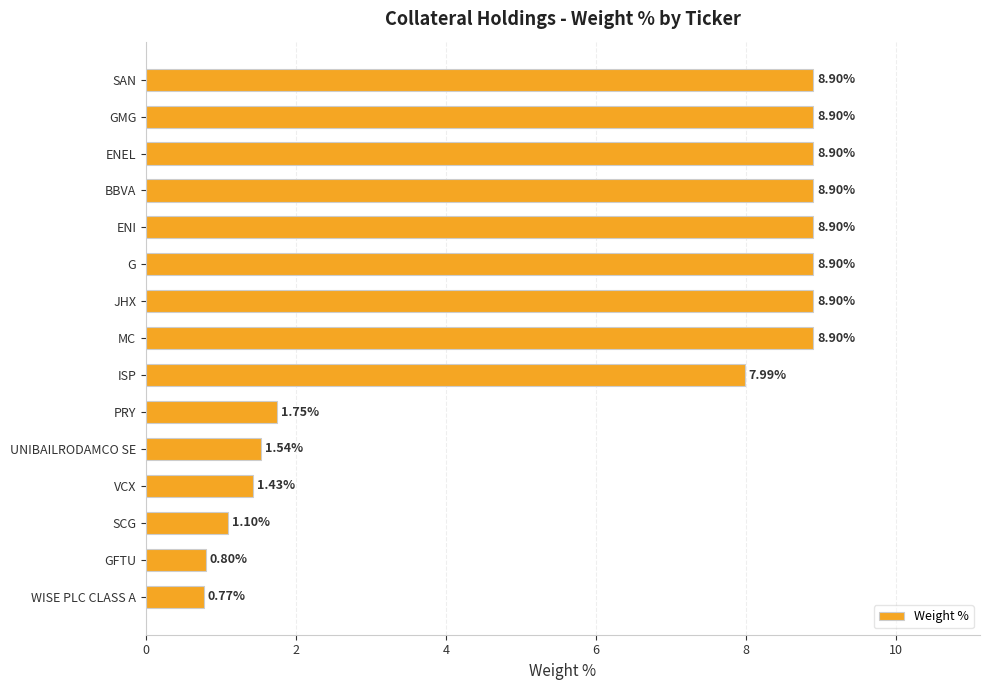

Count the number of categories in the chart.

15